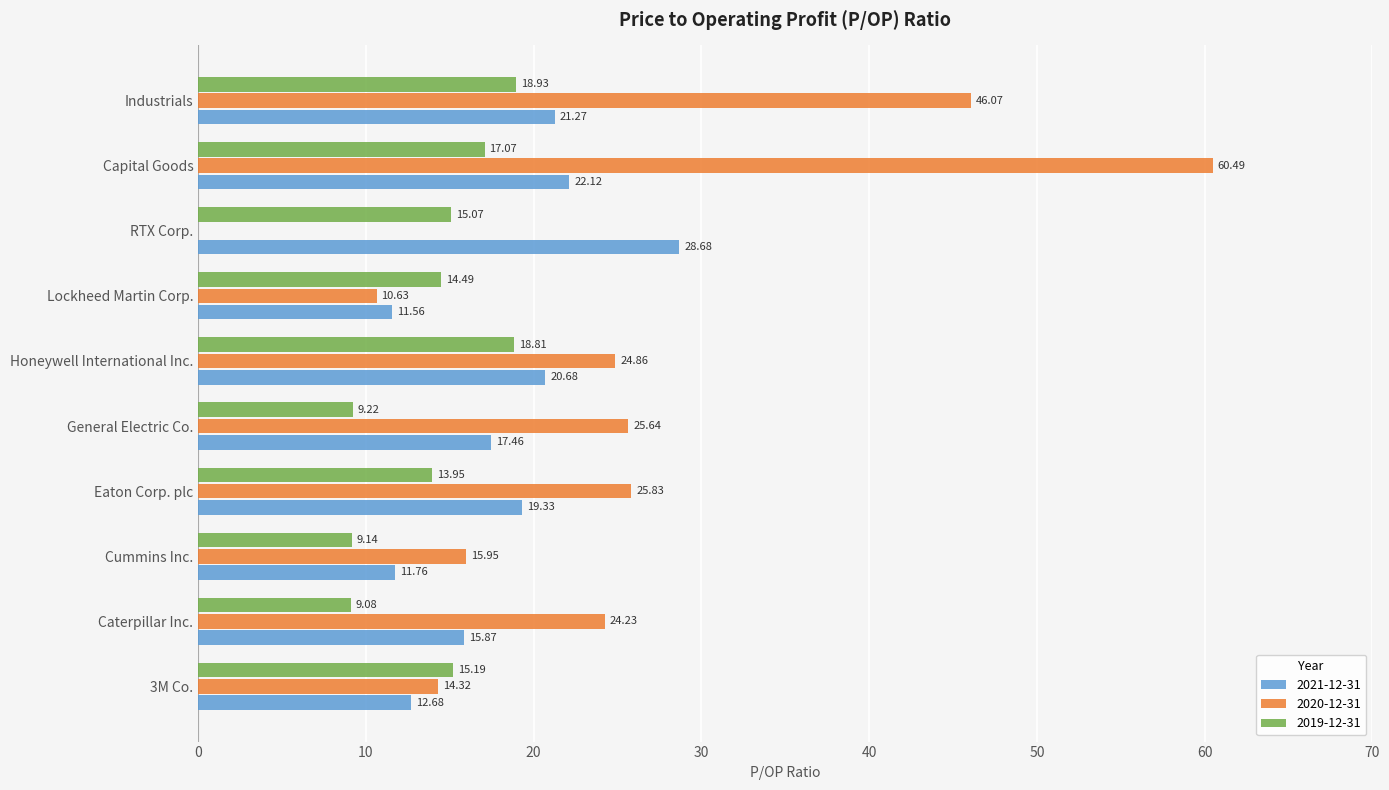

At which category does the chart reach its peak across all series?

Capital Goods